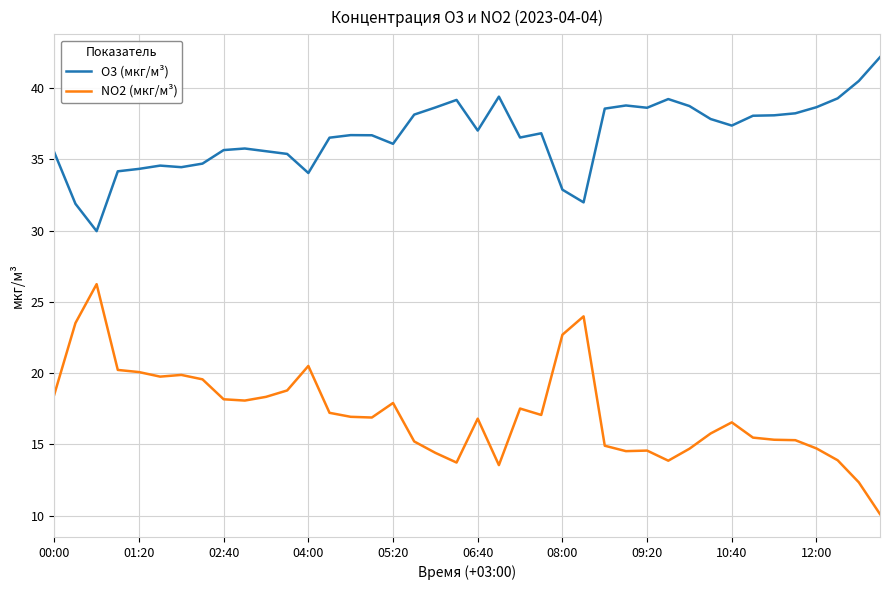

Which series has the largest range (max minus min)?

NO2 (мкг/м³)